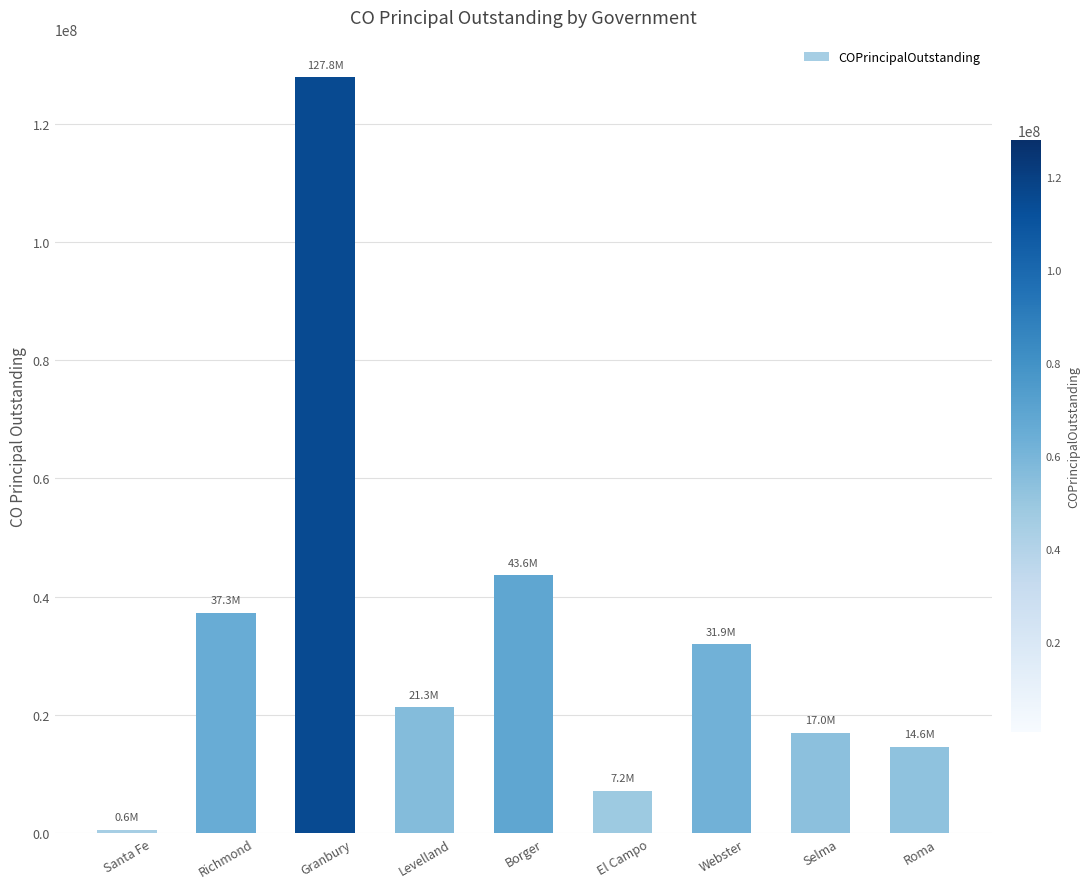

What is the label of the 9th bar from the left?

Roma